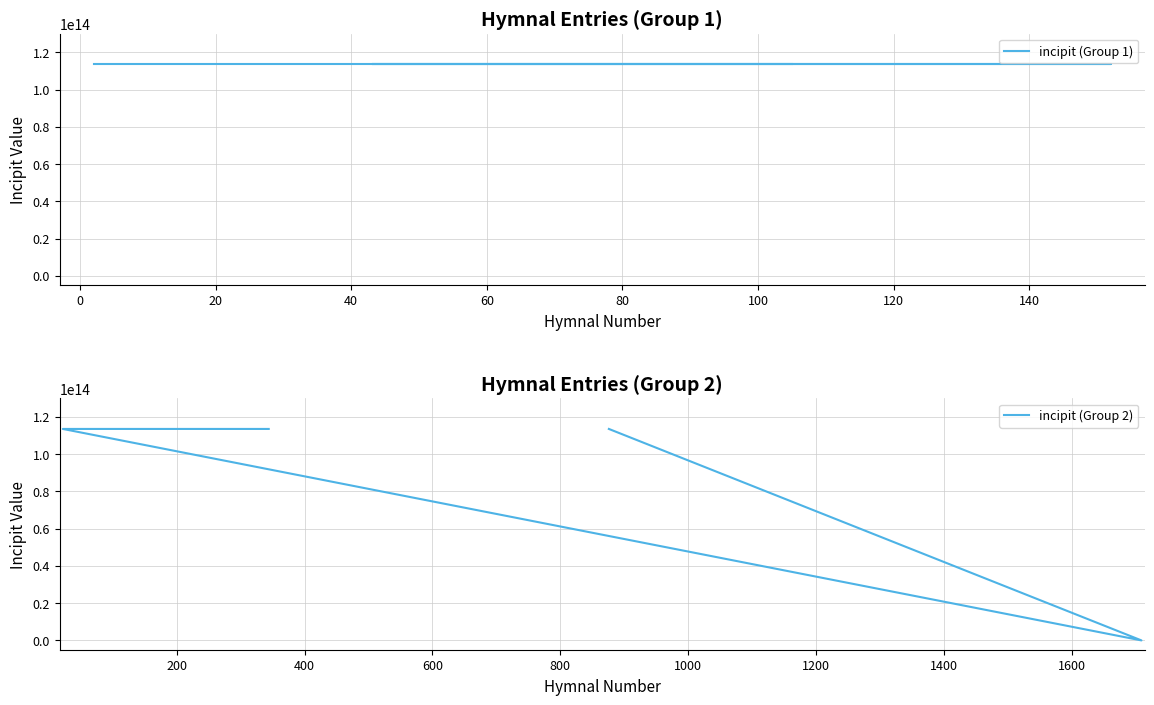

Rank the categories by value from lowest to highest.

1709, 2, 120, 152, 43, 105, 344, 22, 876